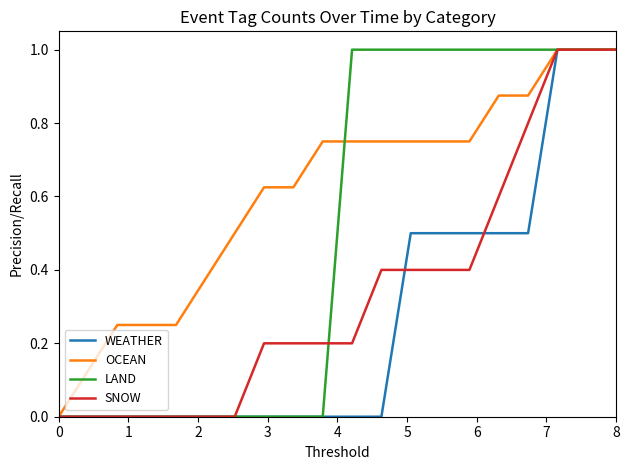

Rank the series by their average value, from highest to lowest.

OCEAN, LAND, SNOW, WEATHER